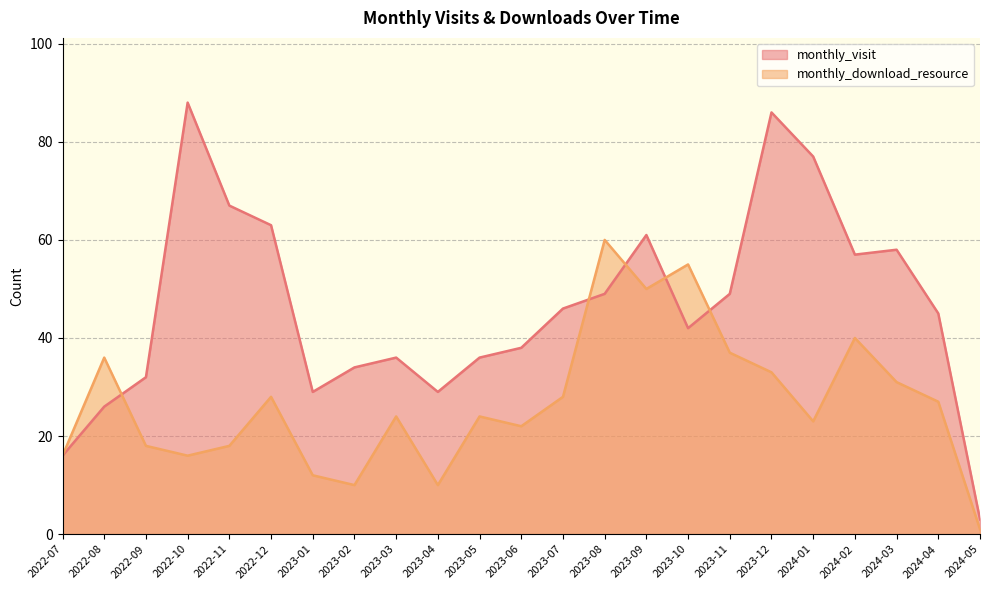

Reading left to right, list all the values displayed in this chart.

monthly_visit: 16	26	32	88	67	63	29	34	36	29	36	38	46	49	61	42	49	86	77	57	58	45	3
monthly_download_resource: 16	36	18	16	18	28	12	10	24	10	24	22	28	60	50	55	37	33	23	40	31	27	1